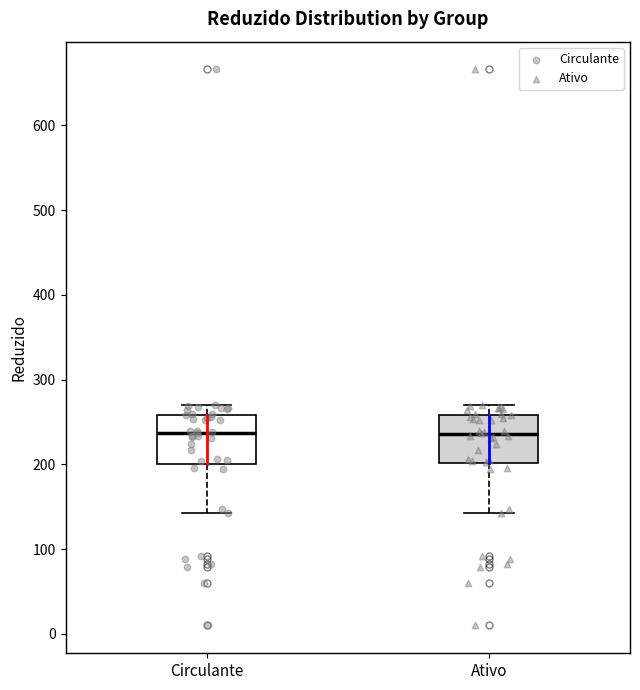

Reading left to right, transcribe this box plot: for each box, give where its median line is, the range the box spans, and where its two whiskers end, as read against the y-axis. The values are not printed on the chart, so give them approximately, as read against the axis.

Circulante: median 240, box 200 to 260, whiskers 140 to 270
Ativo: median 240, box 200 to 260, whiskers 140 to 270